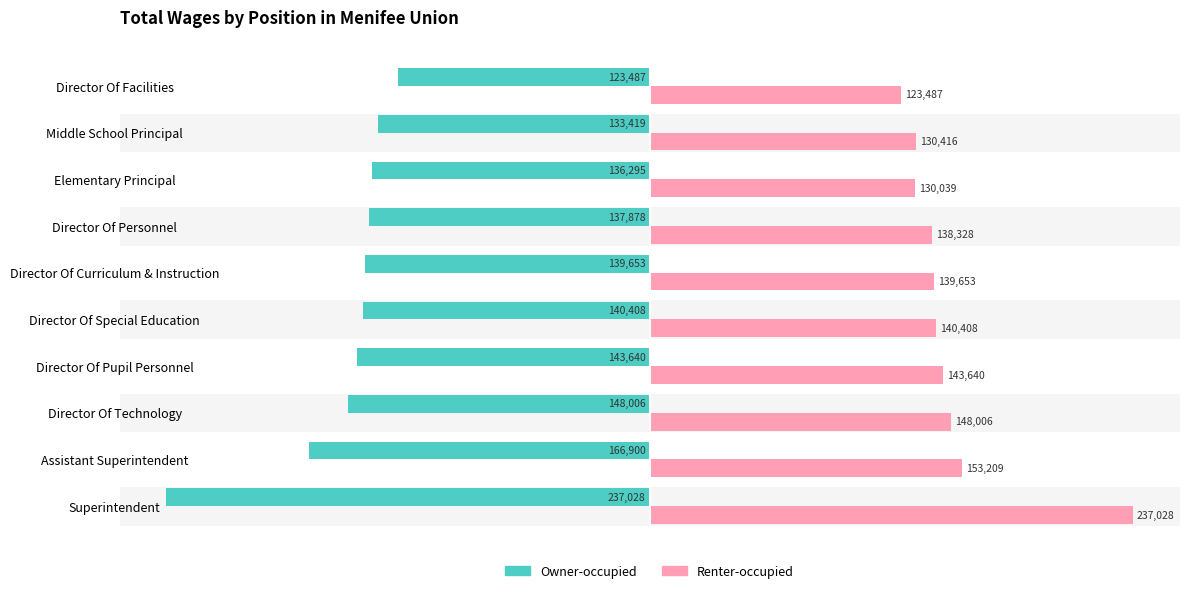

Rank the series at Elementary Principal from highest to lowest value.

Renter-occupied, Owner-occupied